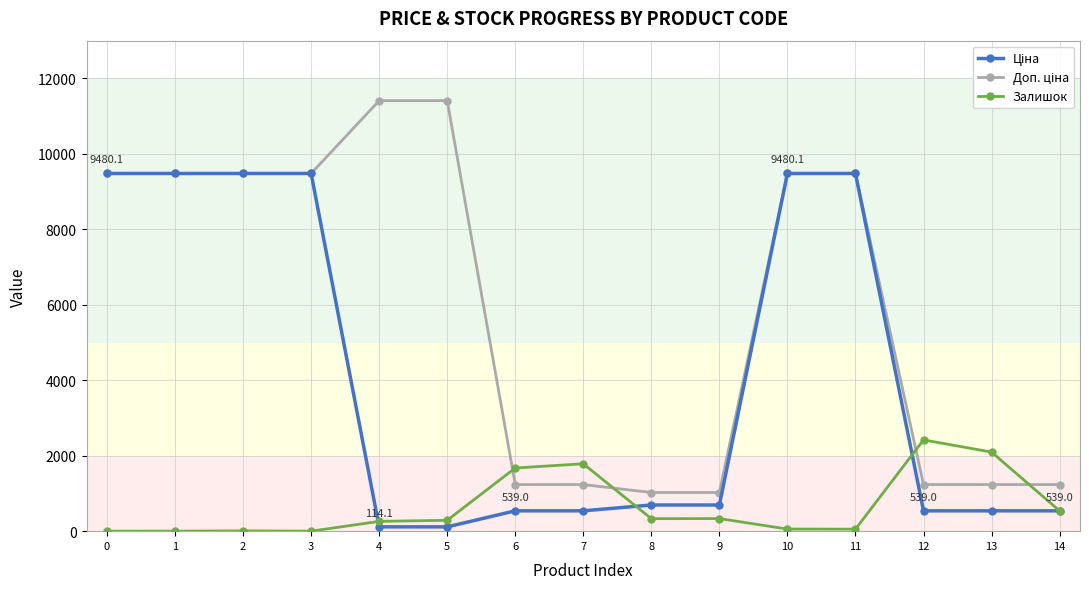

What is the value of the Залишок point at the 5th from the left?

260.0